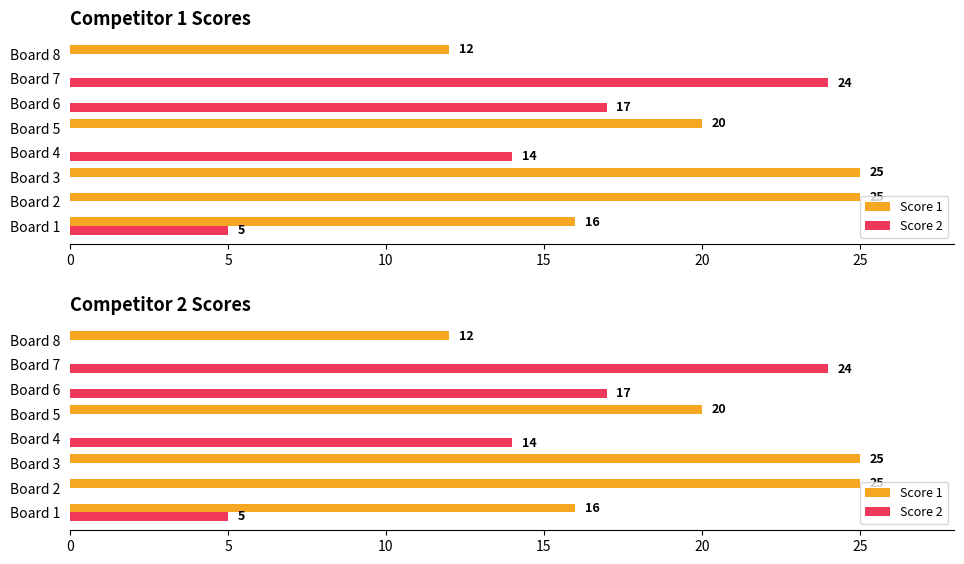

What is the average value of the Score 2 series?

8